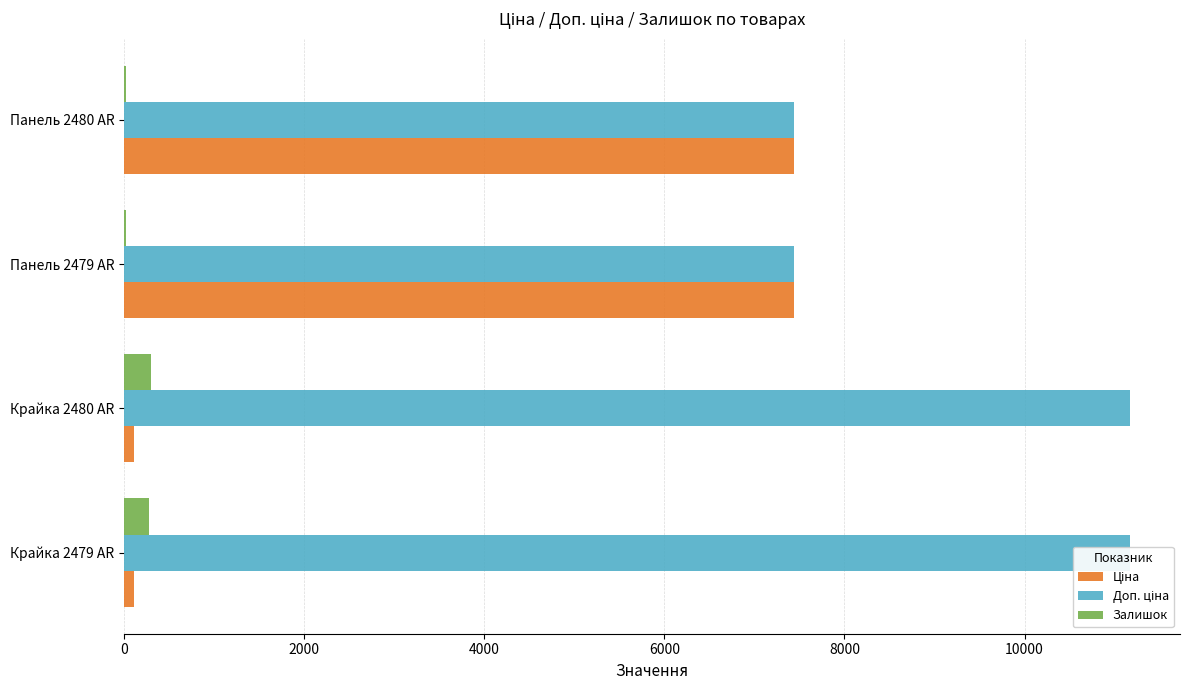

What are all the series names shown in the legend?

Ціна, Доп. ціна, Залишок